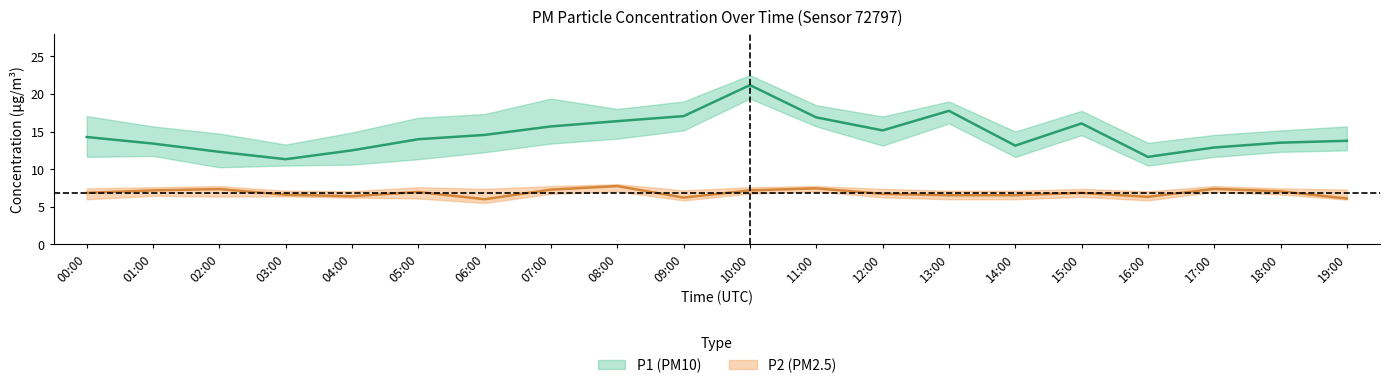

What is the label of the 20th point from the right?

00:00